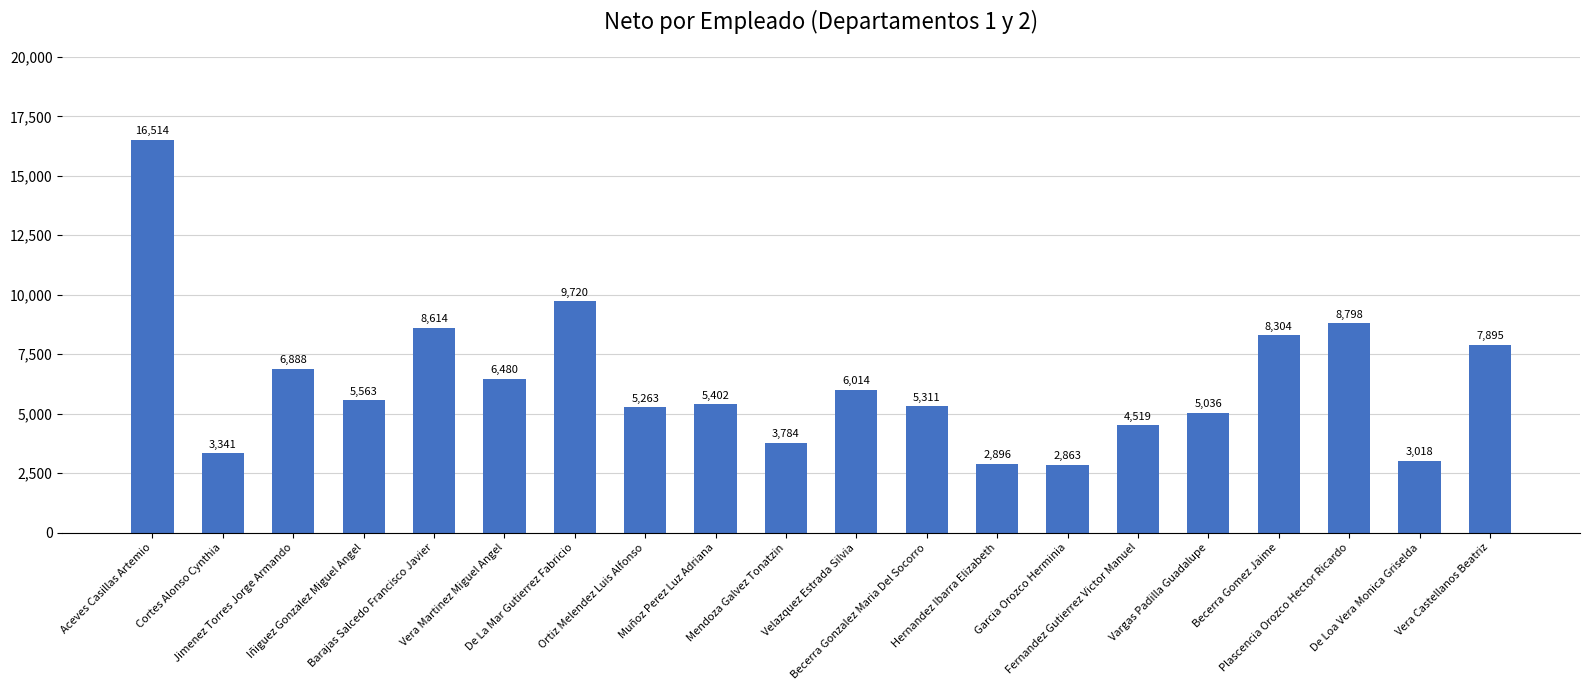

What position from the left is Cortes Alonso Cynthia?

2